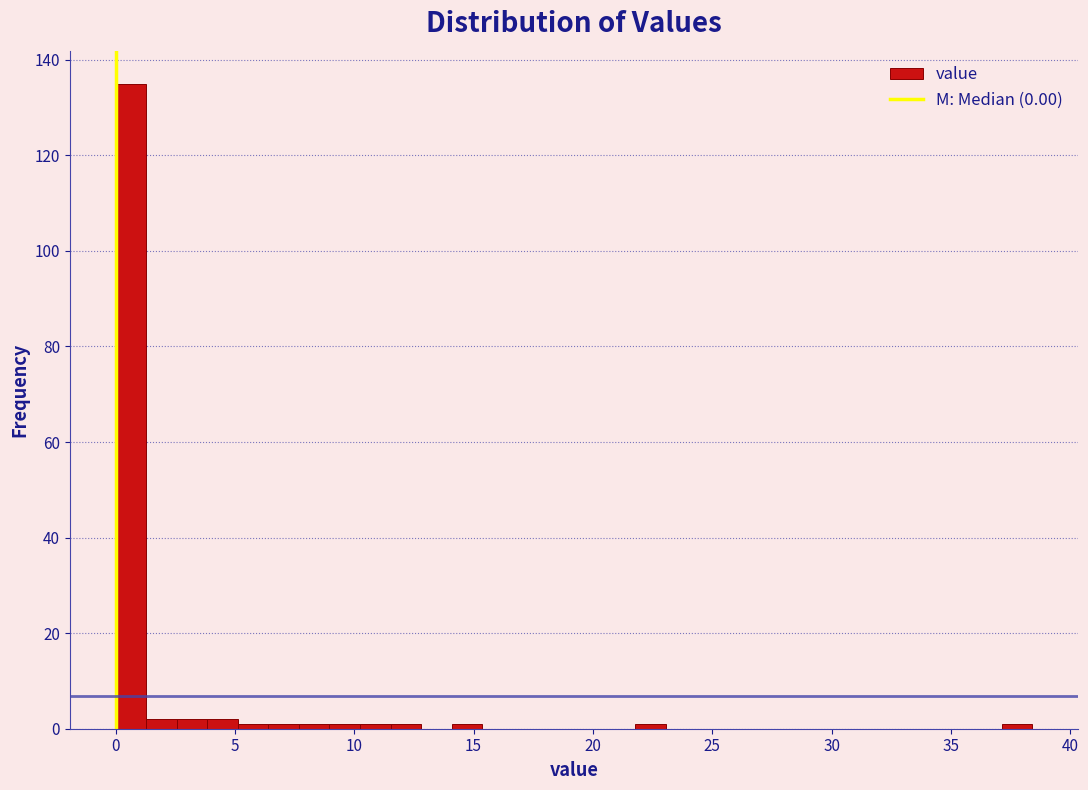

Read against the x-axis, roughly where is the centre of the tallest bar?

0.5